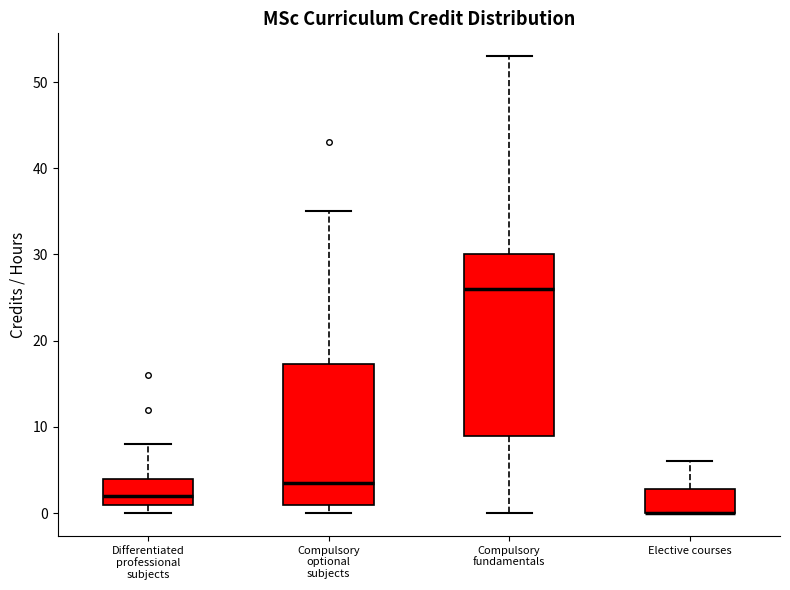

Reading left to right, transcribe this box plot: for each box, give where its median line is, the range the box spans, and where its two whiskers end, as read against the y-axis. The values are not printed on the chart, so give them approximately, as read against the axis.

Differentiated professional subjects: median 2, box 1 to 4, whiskers 0 to 8
Compulsory optional subjects: median 4, box 1 to 17, whiskers 0 to 35
Compulsory fundamentals: median 26, box 9 to 30, whiskers 0 to 53
Elective courses: median 0 (drawn on the box's lower edge), box 0 to 3, whiskers 0 to 6